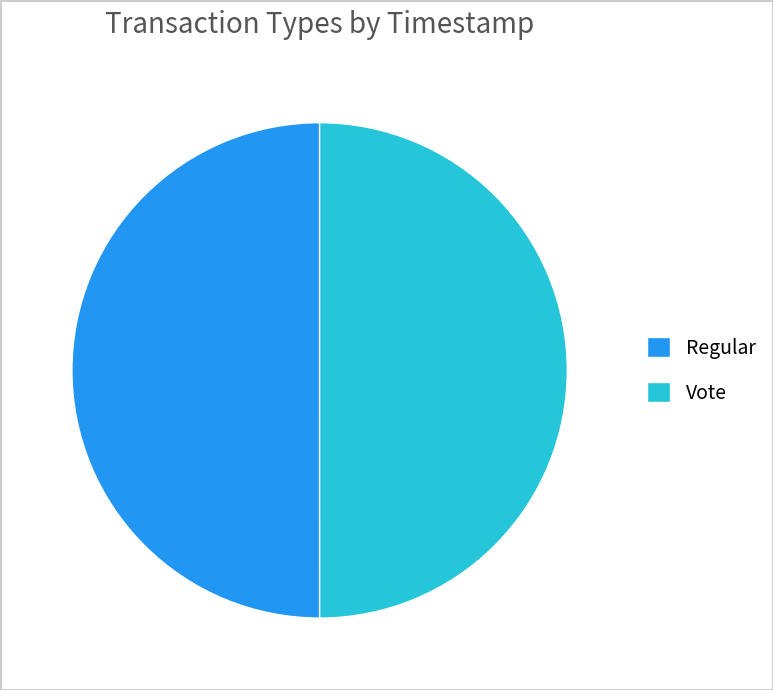

Do Vote and Regular together represent more than half of the pie?

Yes